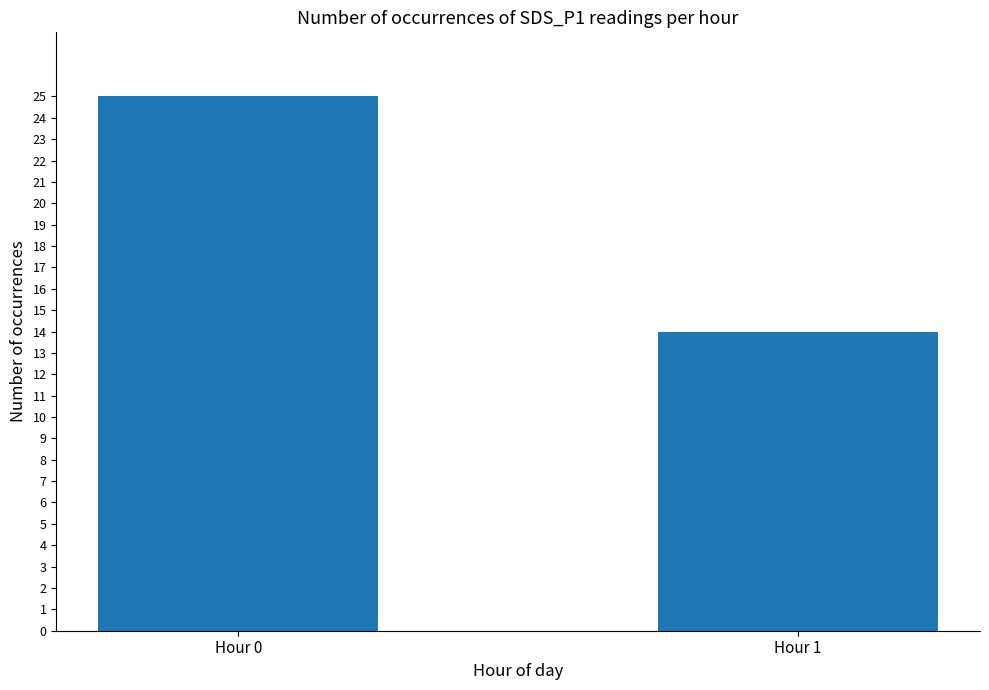

List the labels in order of value, smallest first.

Hour 1, Hour 0